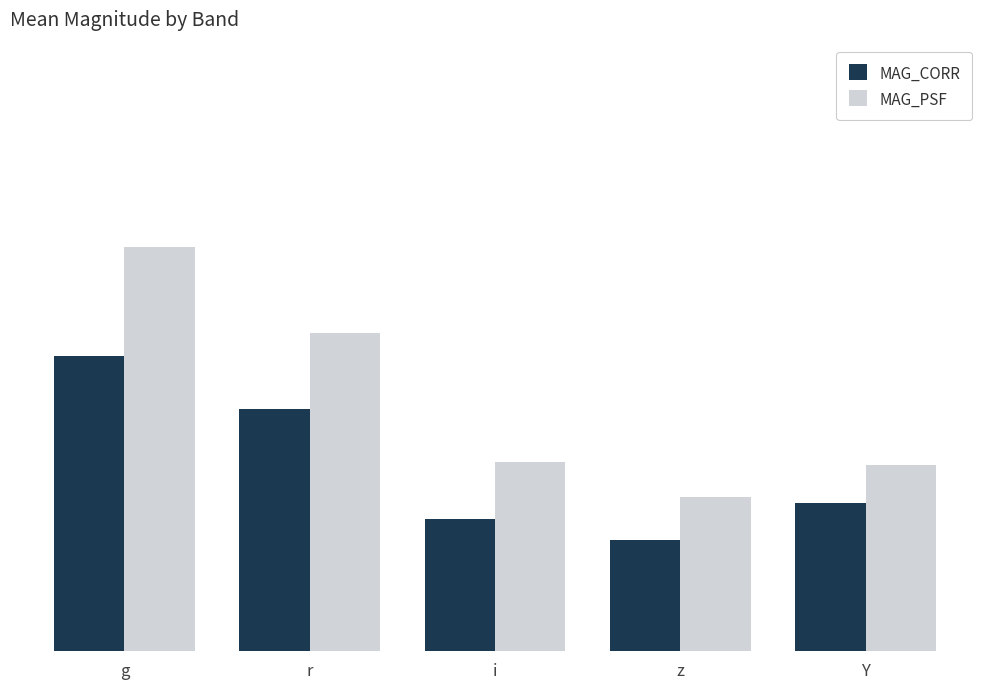

What is the label of the 1st bar from the left?

g